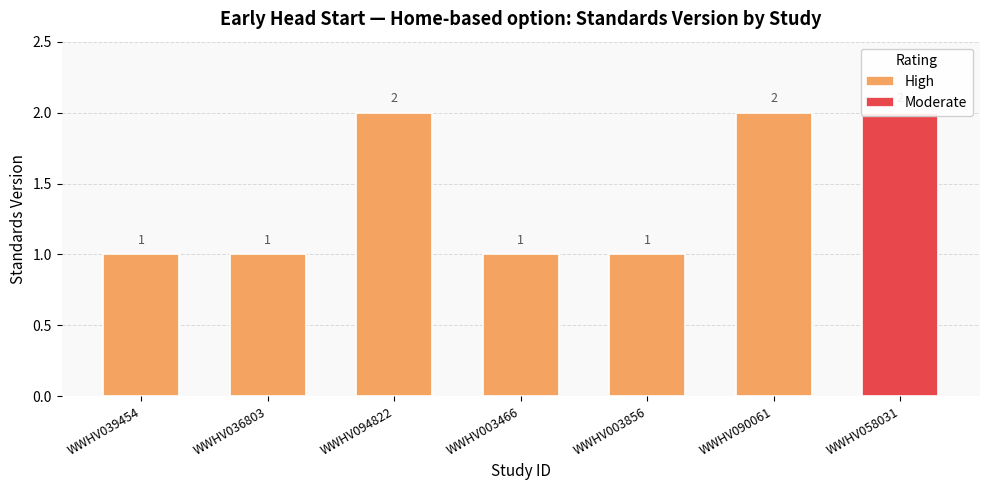

At which label is the value closest to 1?

WWHV039454